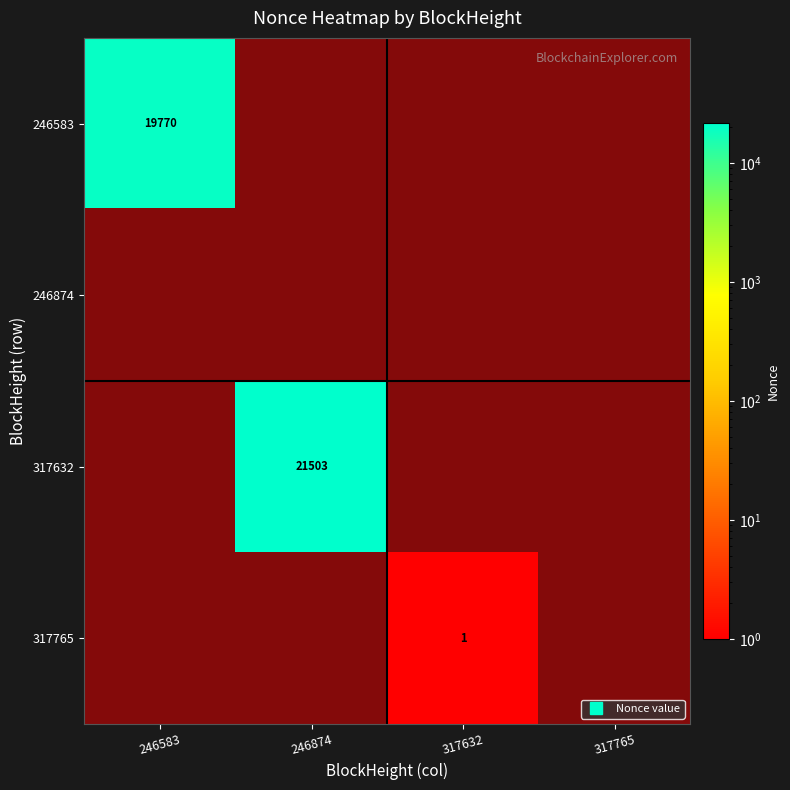

Count the number of categories in the chart.

4